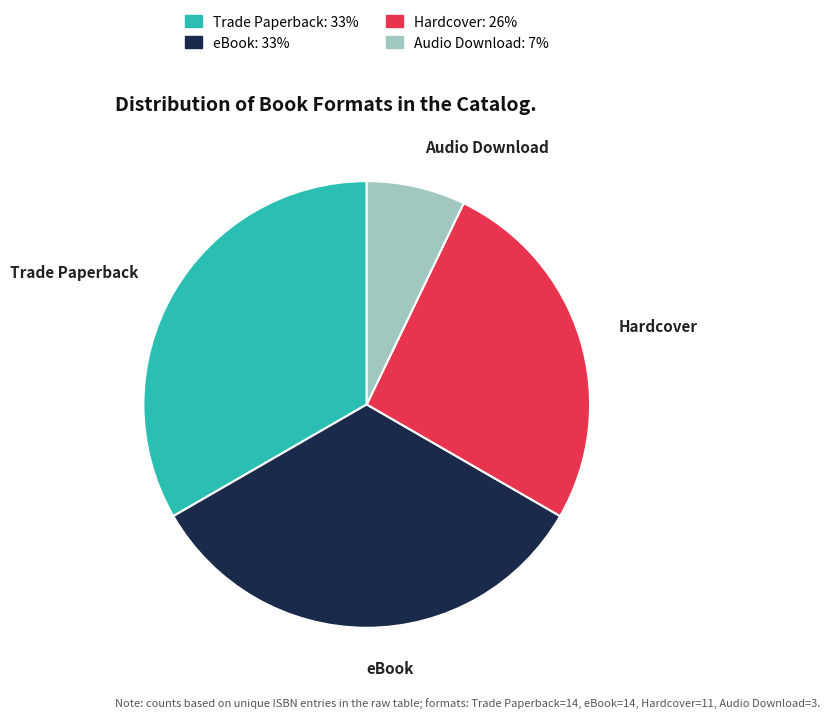

What is the ratio of the value at Audio Download to the value at Hardcover?

0.3